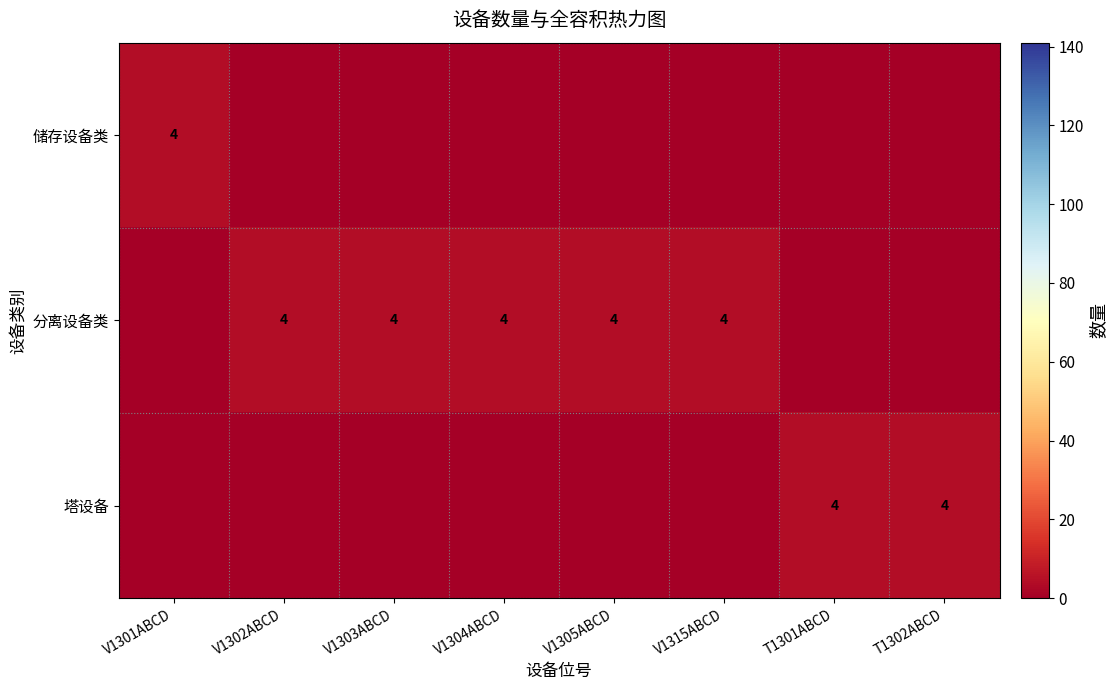

The 分离设备类 series shows 6 at V1302ABCD. True or false?

False